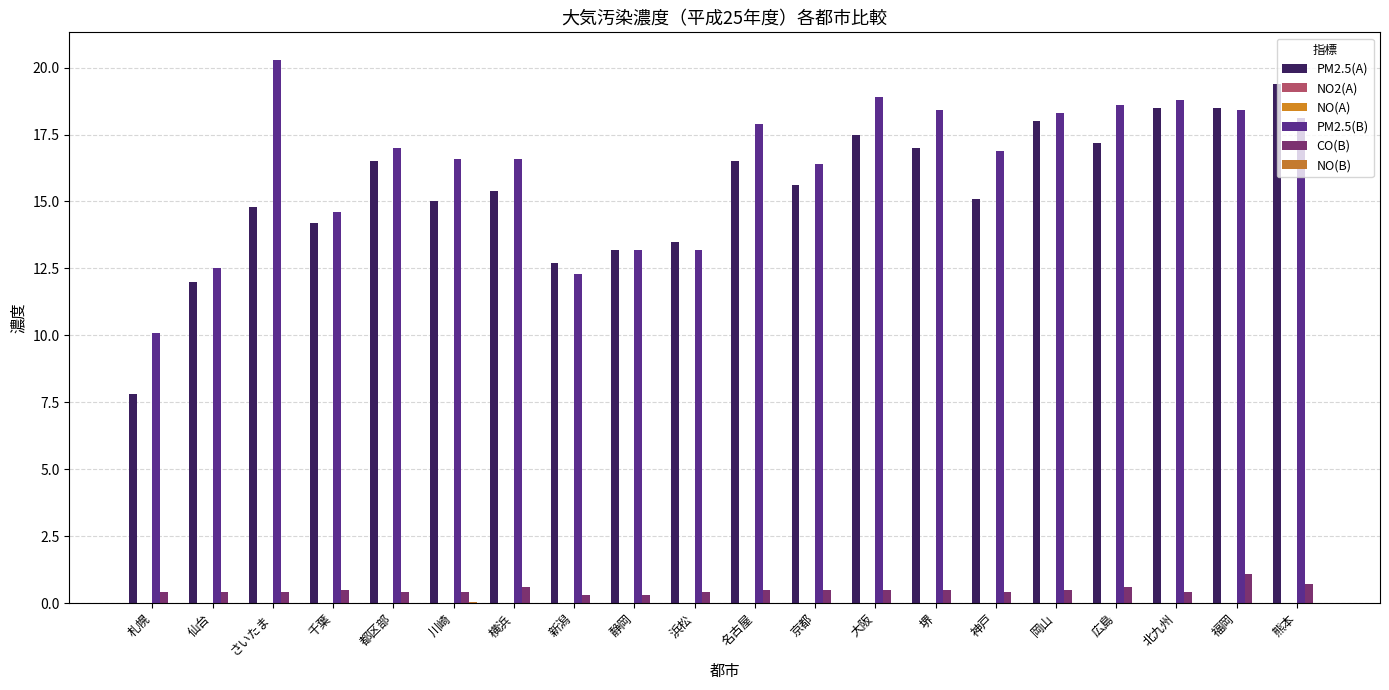

What is the maximum value for PM2.5(A)?

19.4